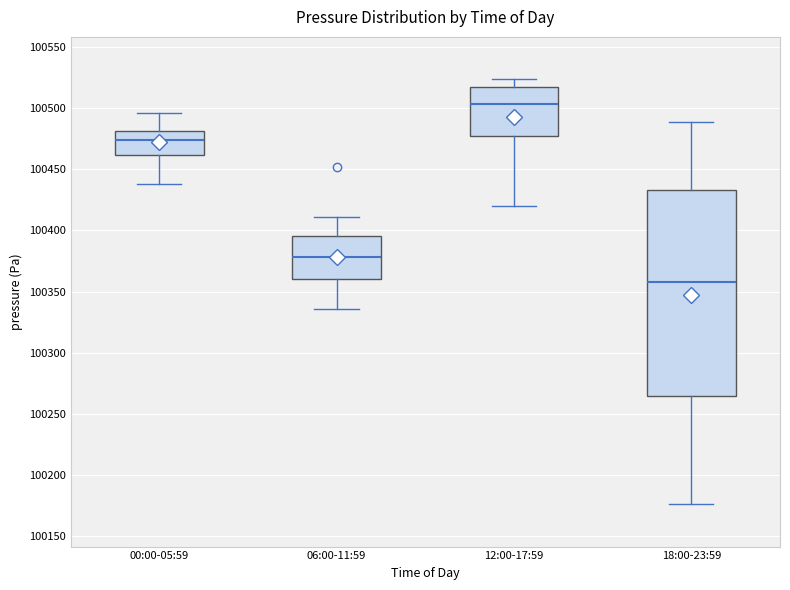

Where is the upper edge of the box for 06:00-11:59 on the y-axis? The values are not printed on the chart, so give them approximately, as read against the axis.

100395